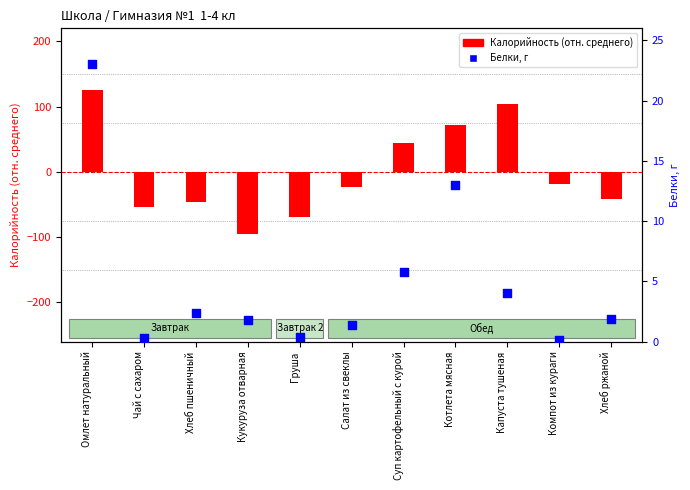

At which category is the sum across all series the highest?

Омлет натуральный